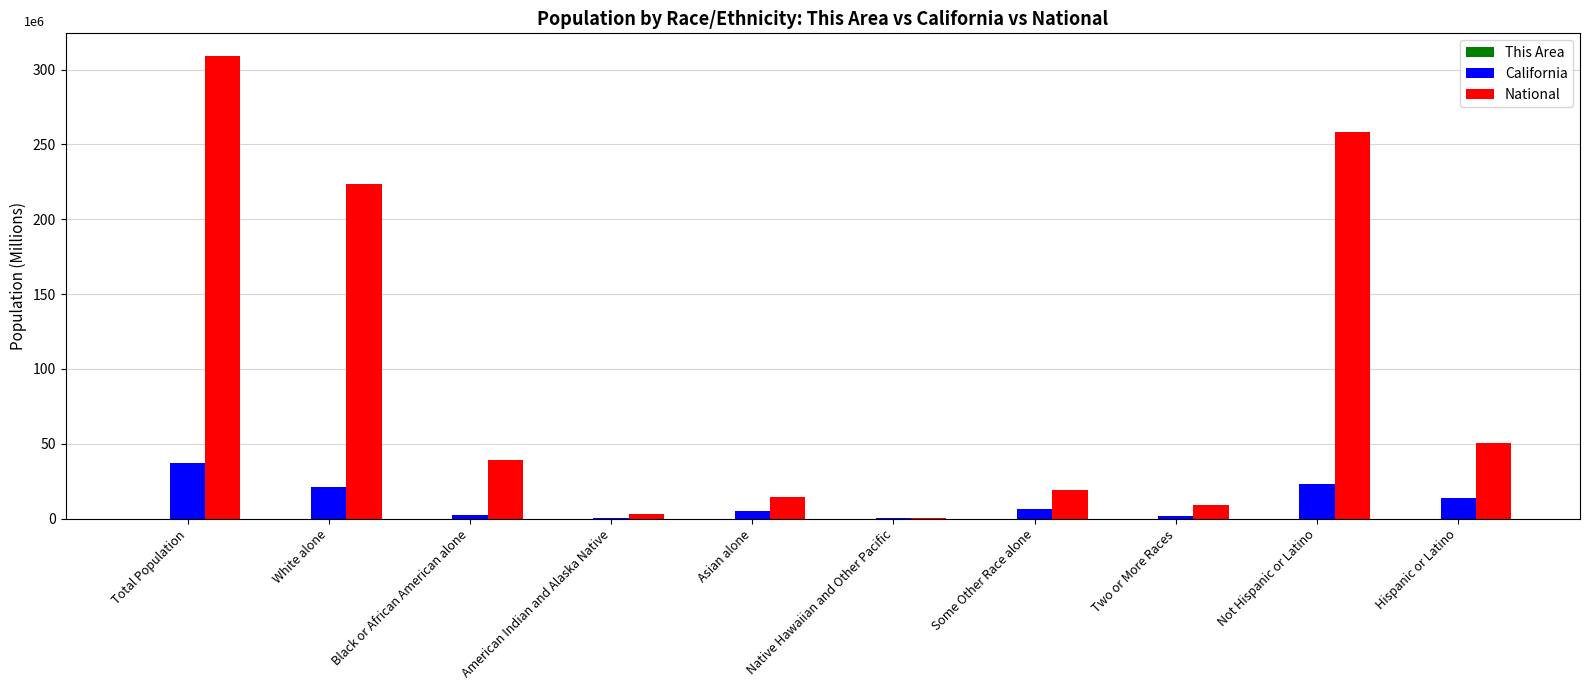

Which series has the largest total across all categories?

National